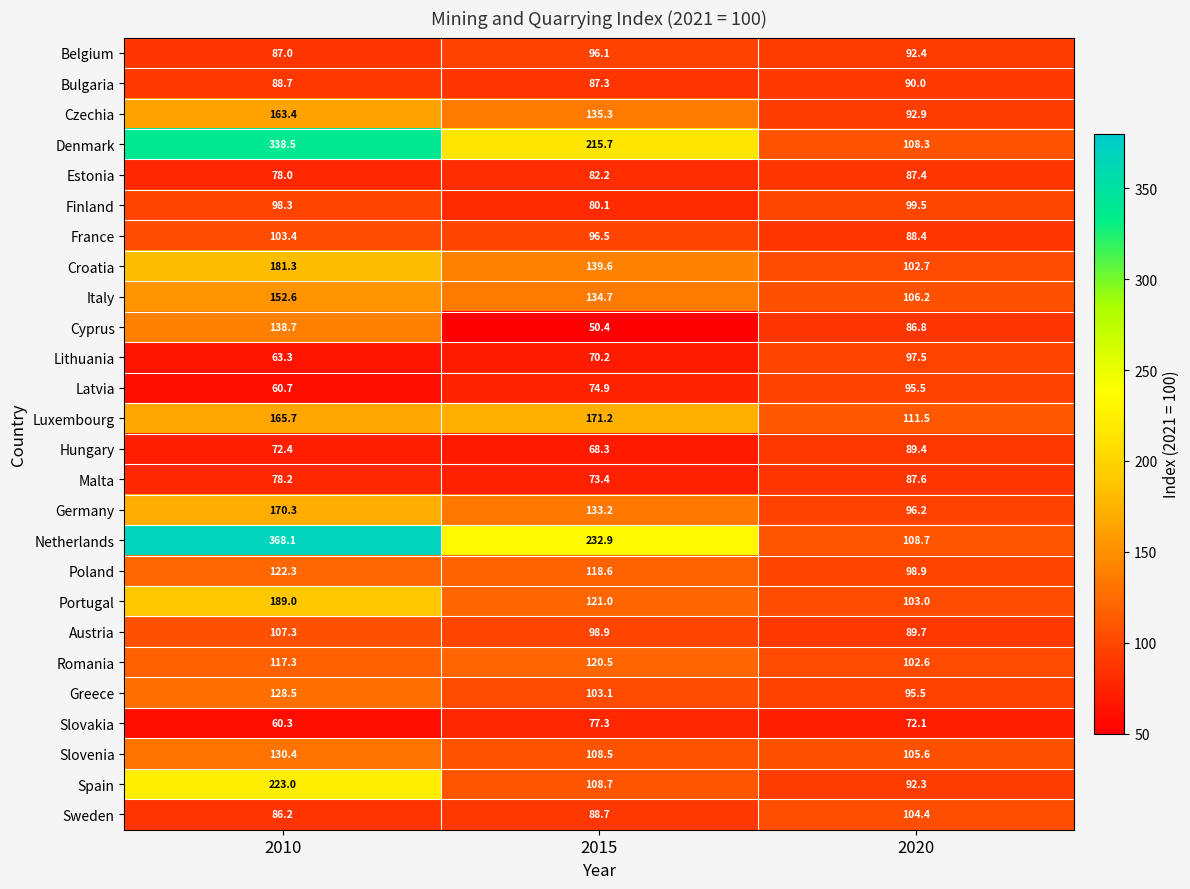

What is the average value of the Estonia series?

82.5